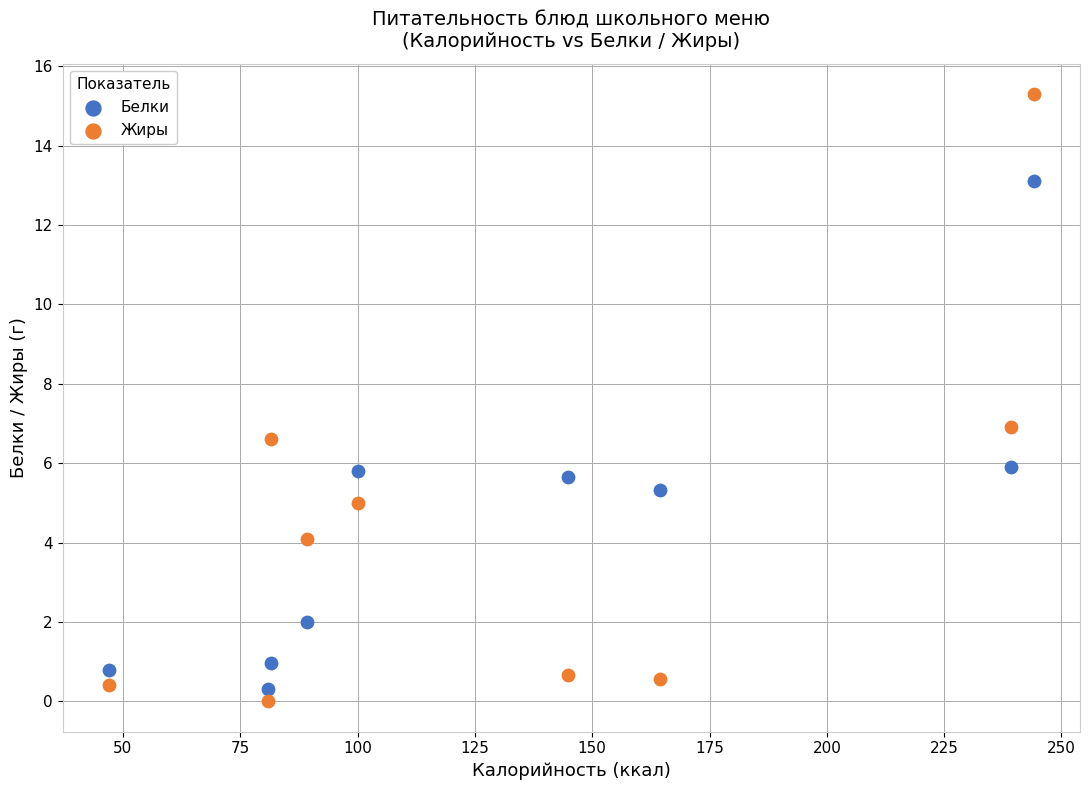

Across all data points, what is the range of Y values (max minus min)?

15.3